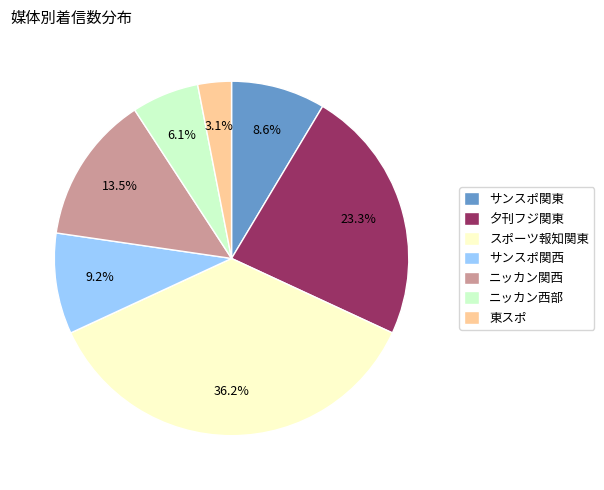

Which category has the smallest portion of the pie?

東スポ